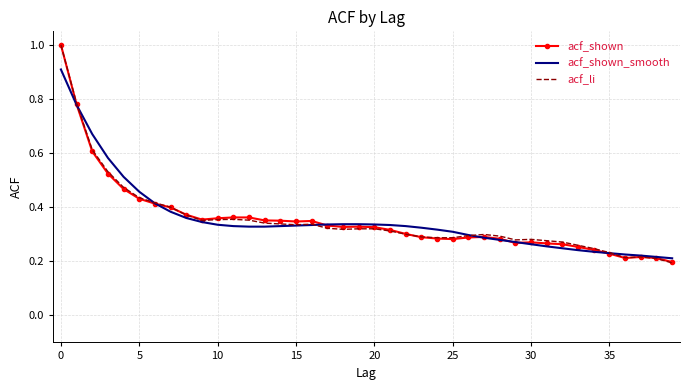

How many categories are shown in the chart?

40